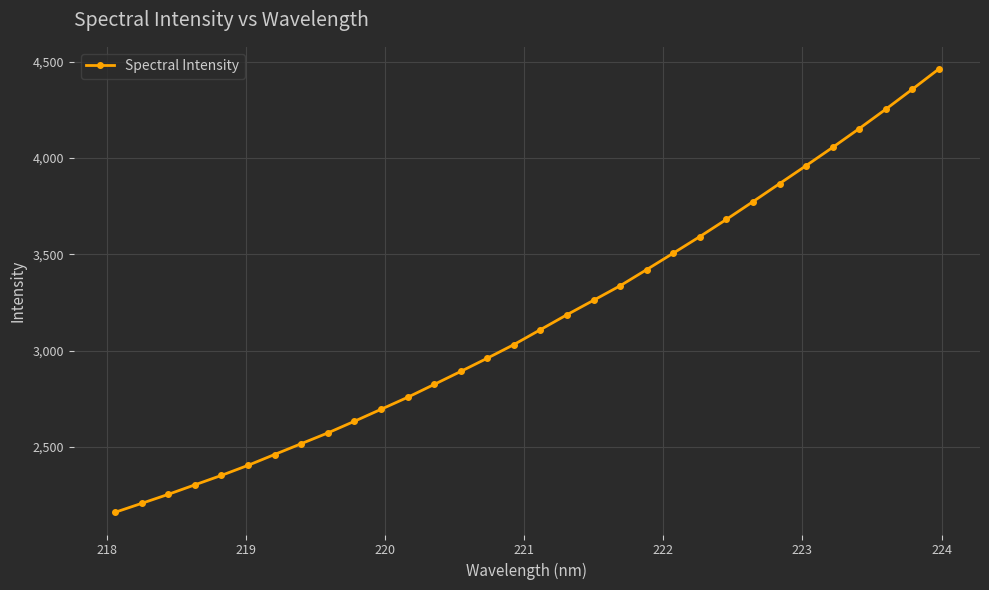

True or false: the data has more than 0 interior local peaks.

False